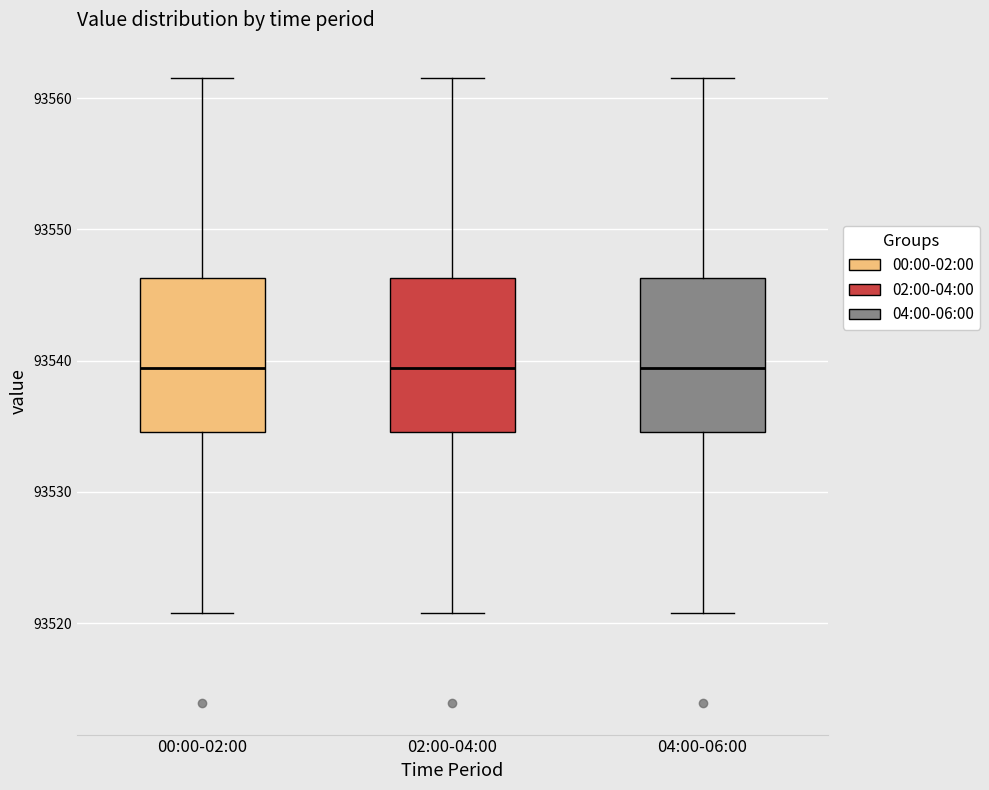

Where is the lower edge of the box for 00:00-02:00 on the y-axis? The values are not printed on the chart, so give them approximately, as read against the axis.

93535